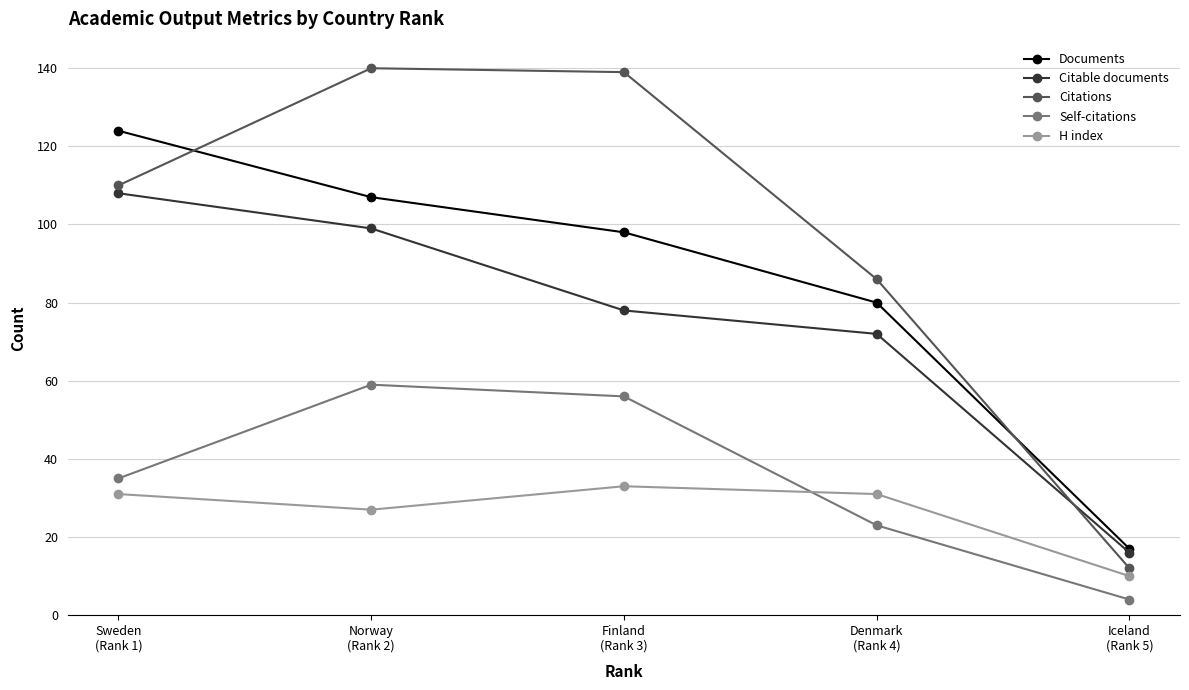

Reading left to right, extract all data points from this chart.

Documents: Sweden
(Rank 1)=124	Norway
(Rank 2)=107	Finland
(Rank 3)=98	Denmark
(Rank 4)=80	Iceland
(Rank 5)=17
Citable documents: Sweden
(Rank 1)=108	Norway
(Rank 2)=99	Finland
(Rank 3)=78	Denmark
(Rank 4)=72	Iceland
(Rank 5)=16
Citations: Sweden
(Rank 1)=110	Norway
(Rank 2)=140	Finland
(Rank 3)=139	Denmark
(Rank 4)=86	Iceland
(Rank 5)=12
Self-citations: Sweden
(Rank 1)=35	Norway
(Rank 2)=59	Finland
(Rank 3)=56	Denmark
(Rank 4)=23	Iceland
(Rank 5)=4
H index: Sweden
(Rank 1)=31	Norway
(Rank 2)=27	Finland
(Rank 3)=33	Denmark
(Rank 4)=31	Iceland
(Rank 5)=10